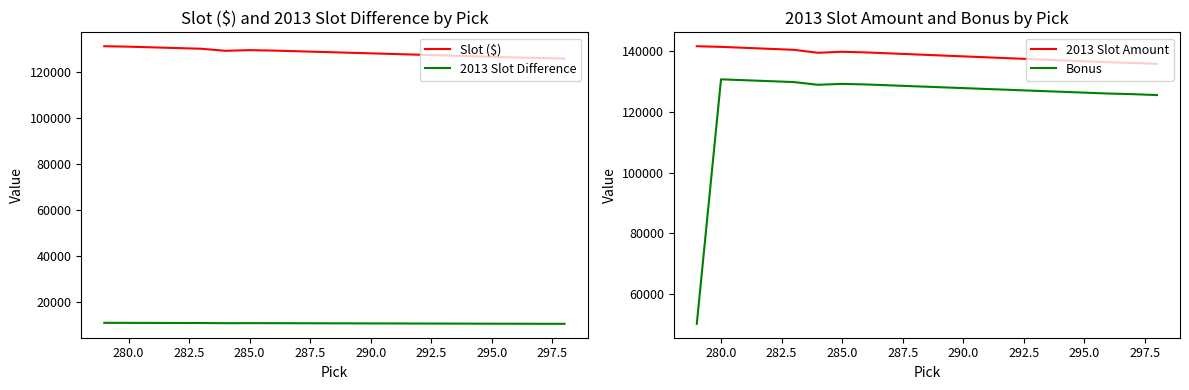

The value of Bonus at 290.0 is 127900.0. True or false?

True